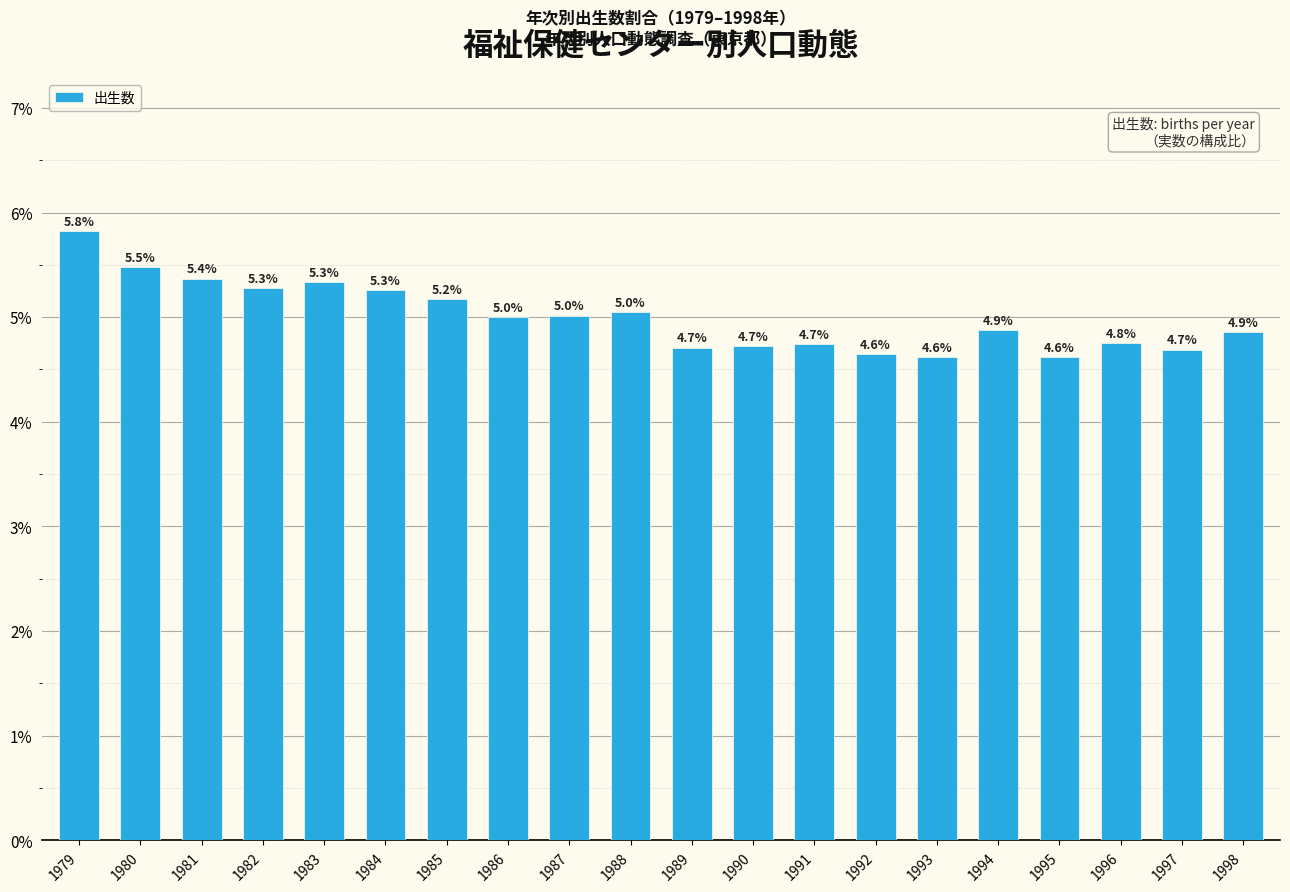

What is the value of the 17th bar from the left?

4.6